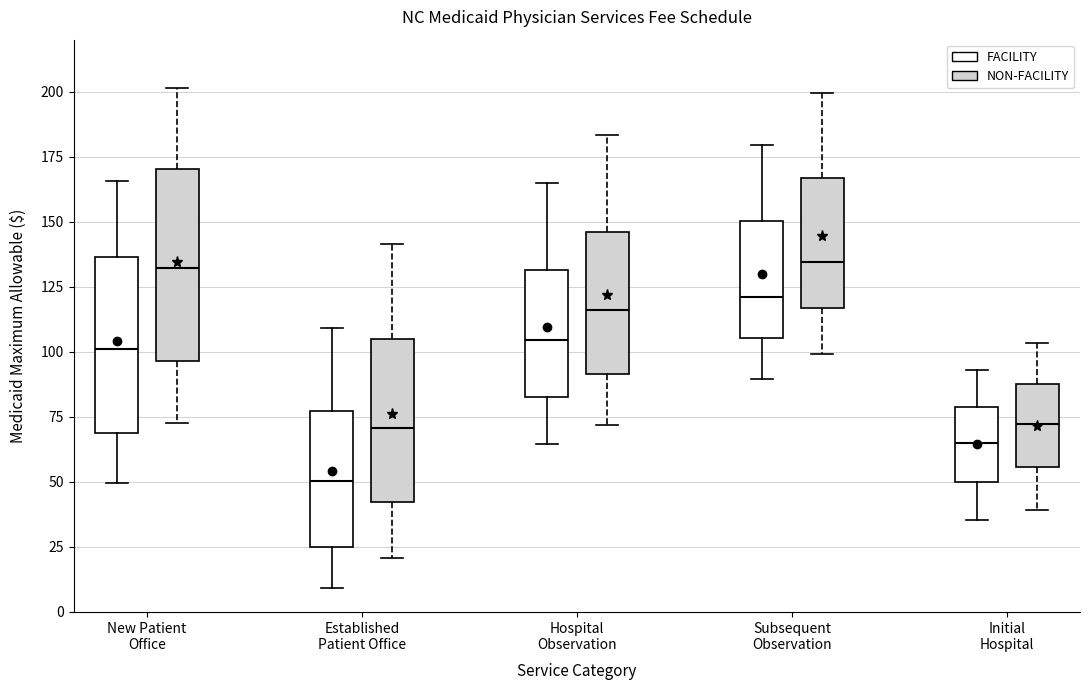

Where does the lower whisker of the box for New Patient Office (FACILITY) end on the y-axis? The values are not printed on the chart, so give them approximately, as read against the axis.

50